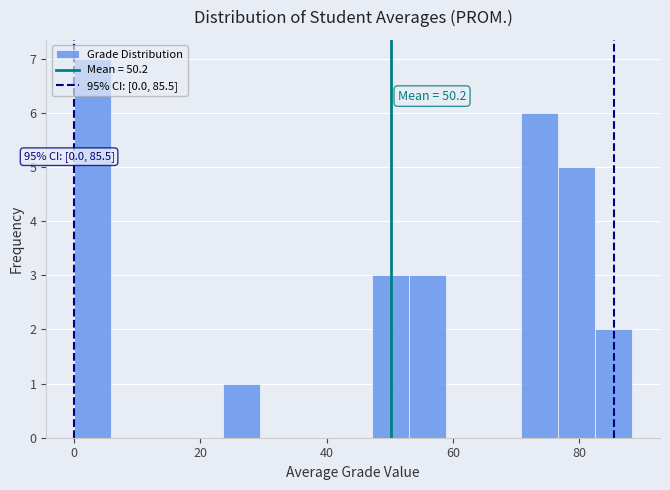

Read against the x-axis, roughly where is the centre of the tallest bar?

2